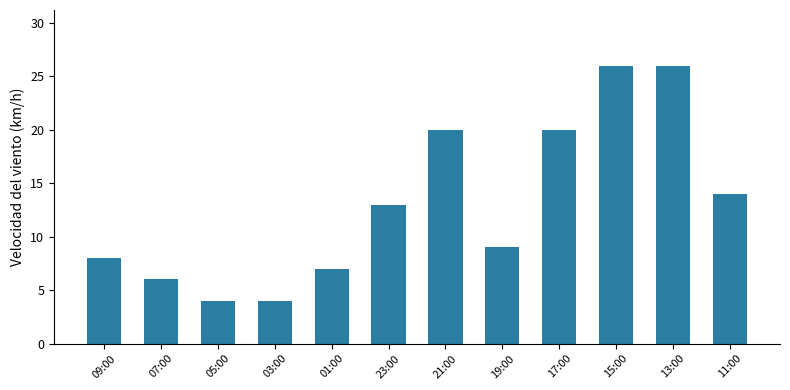

How many values are below 13?

6